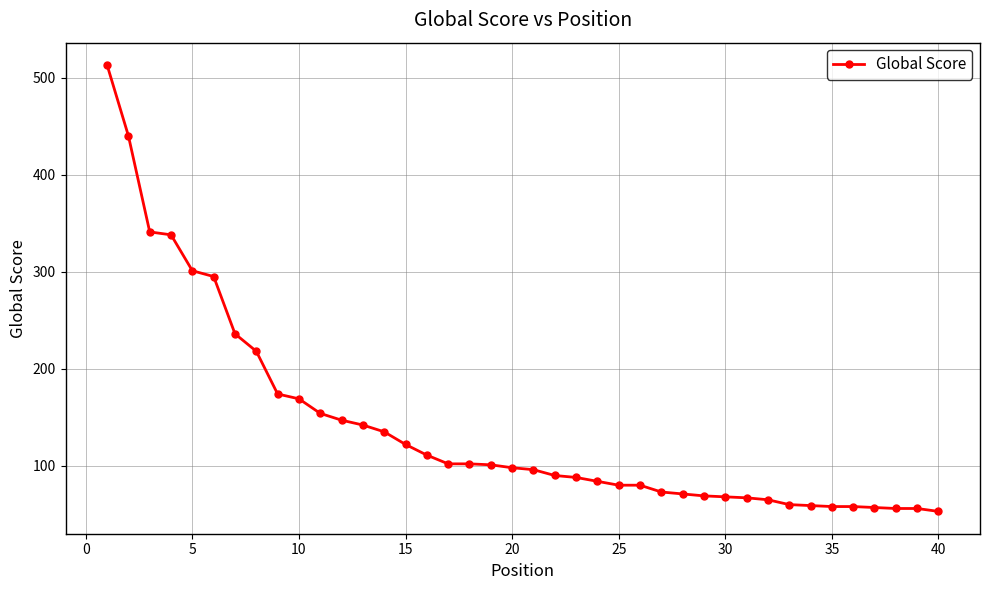

What is the smallest value displayed?

53